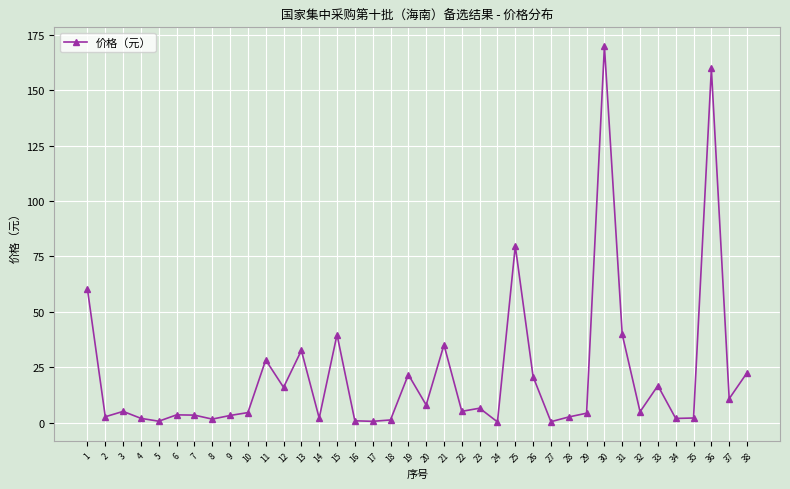

Which has a higher value, 12 or 8?

12